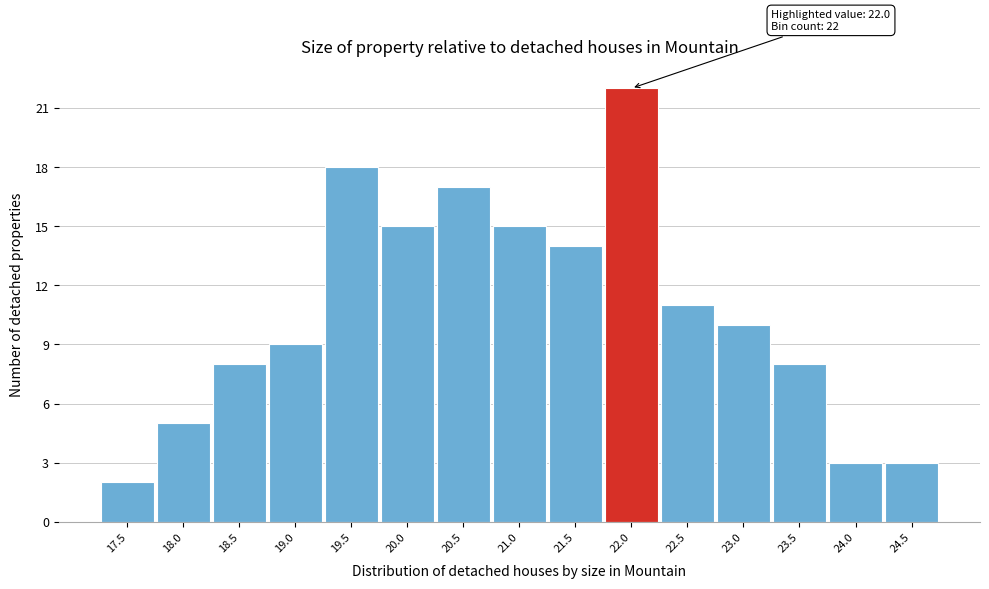

Reading right to left, transcribe all the data shown in this chart.

3	3	8	10	11	22	14	15	17	15	18	9	8	5	2